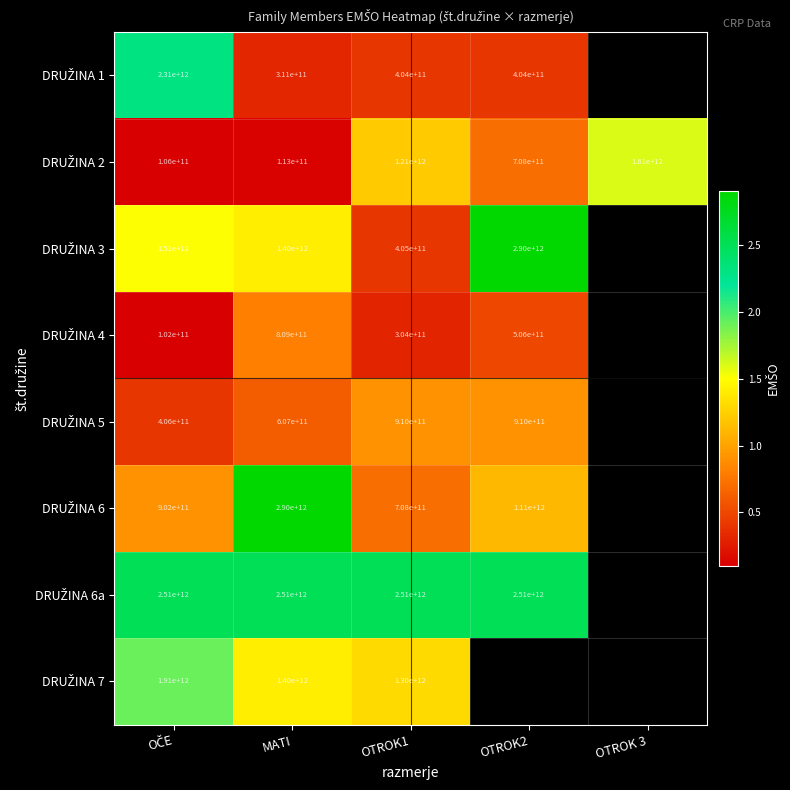

Rank the categories by DRUŽINA 7 value from highest to lowest.

OČE, MATI, OTROK1, OTROK2, OTROK 3